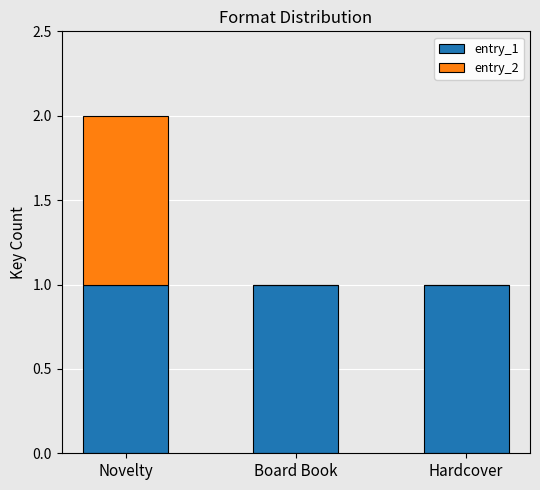

Count the number of data series in this chart.

2